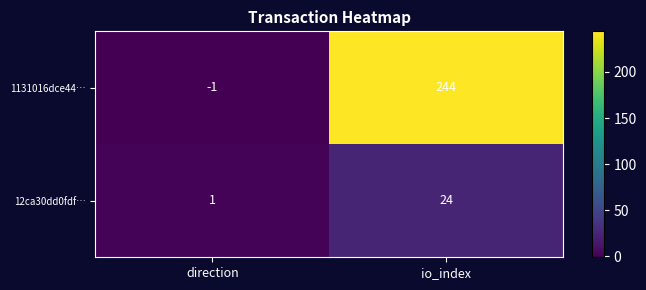

What is the sum of all 12ca30dd0fdf… values?

25